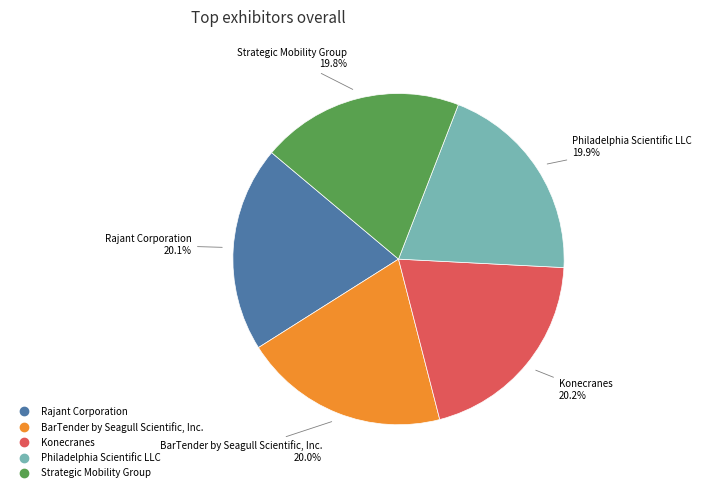

Rank the categories by value from highest to lowest.

Konecranes, Rajant Corporation, BarTender by Seagull Scientific, Inc., Philadelphia Scientific LLC, Strategic Mobility Group